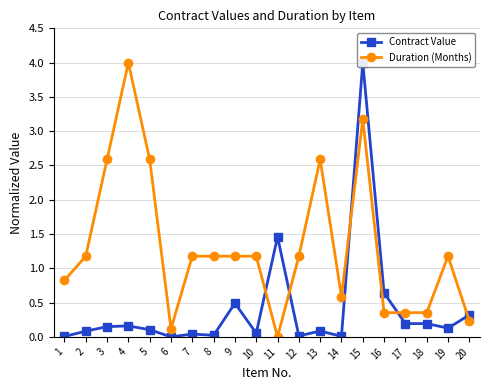

Which series has the largest range (max minus min)?

Contract Value